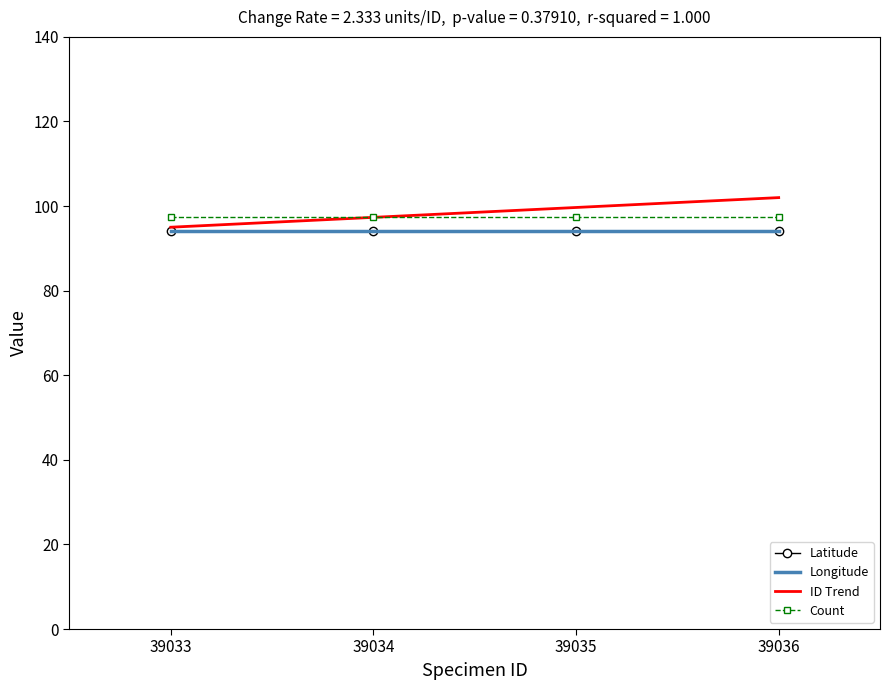

Between 39036 and 39035, which is larger?

39036